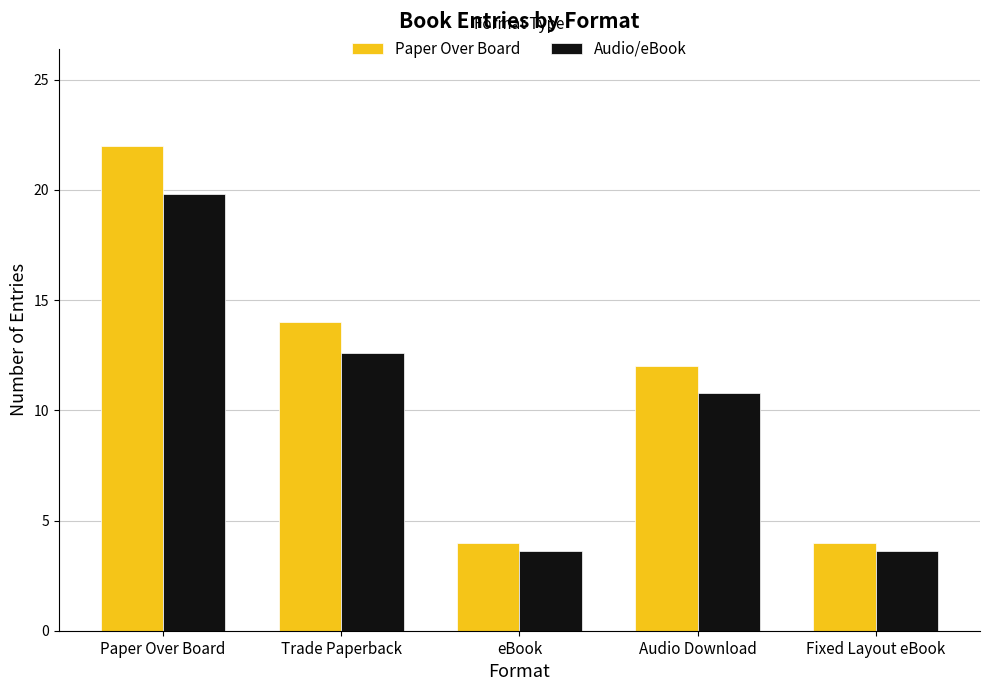

The Paper Over Board series shows 12.0 at Audio Download. True or false?

True